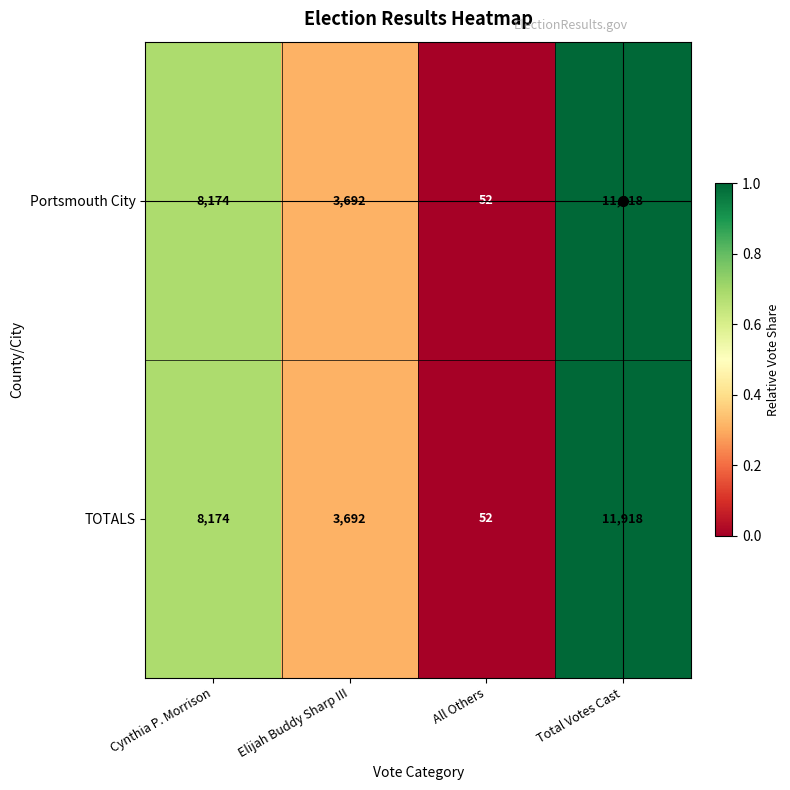

What is the sum of the Portsmouth City values at Elijah Buddy Sharp III and All Others?

3744